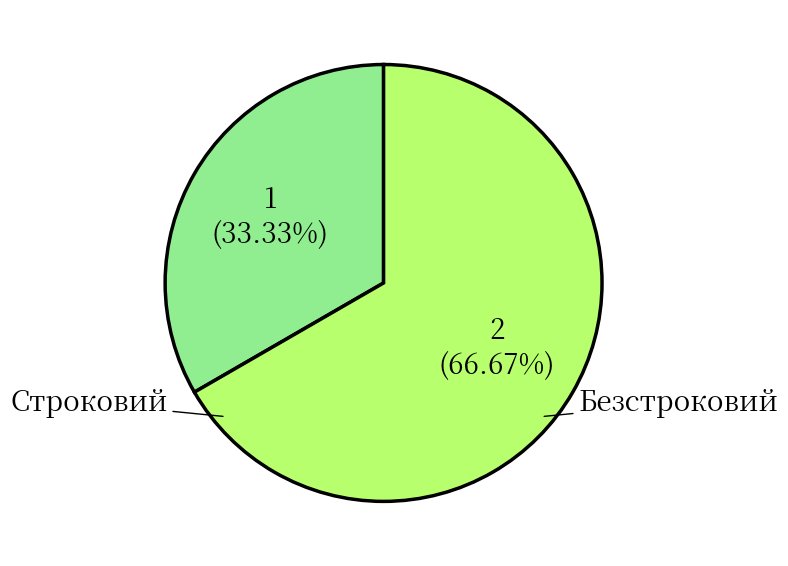

What portion of the pie excludes Строковий?

66.7%